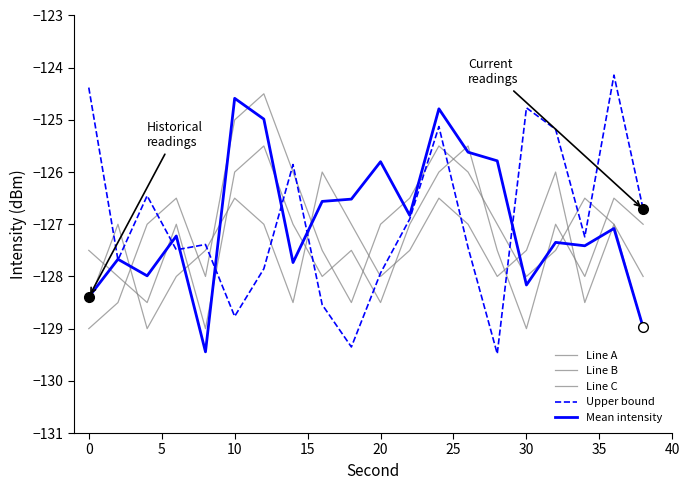

How many lines are shown in the chart?

5